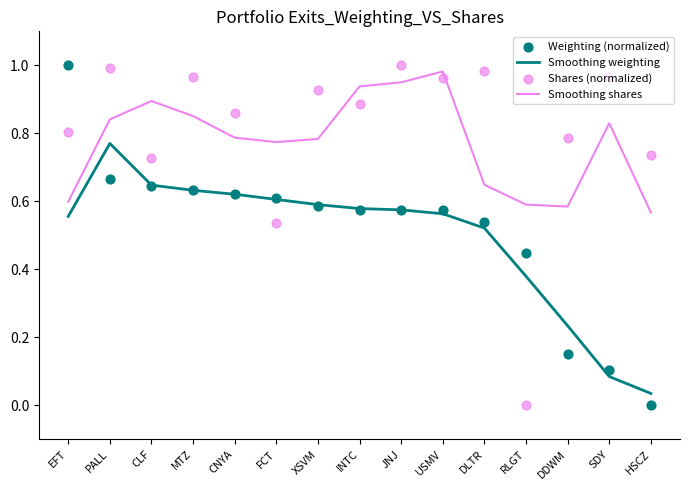

Is the value of Shares (normalized) at HSCZ greater than the value of Smoothing weighting at FCT?

Yes